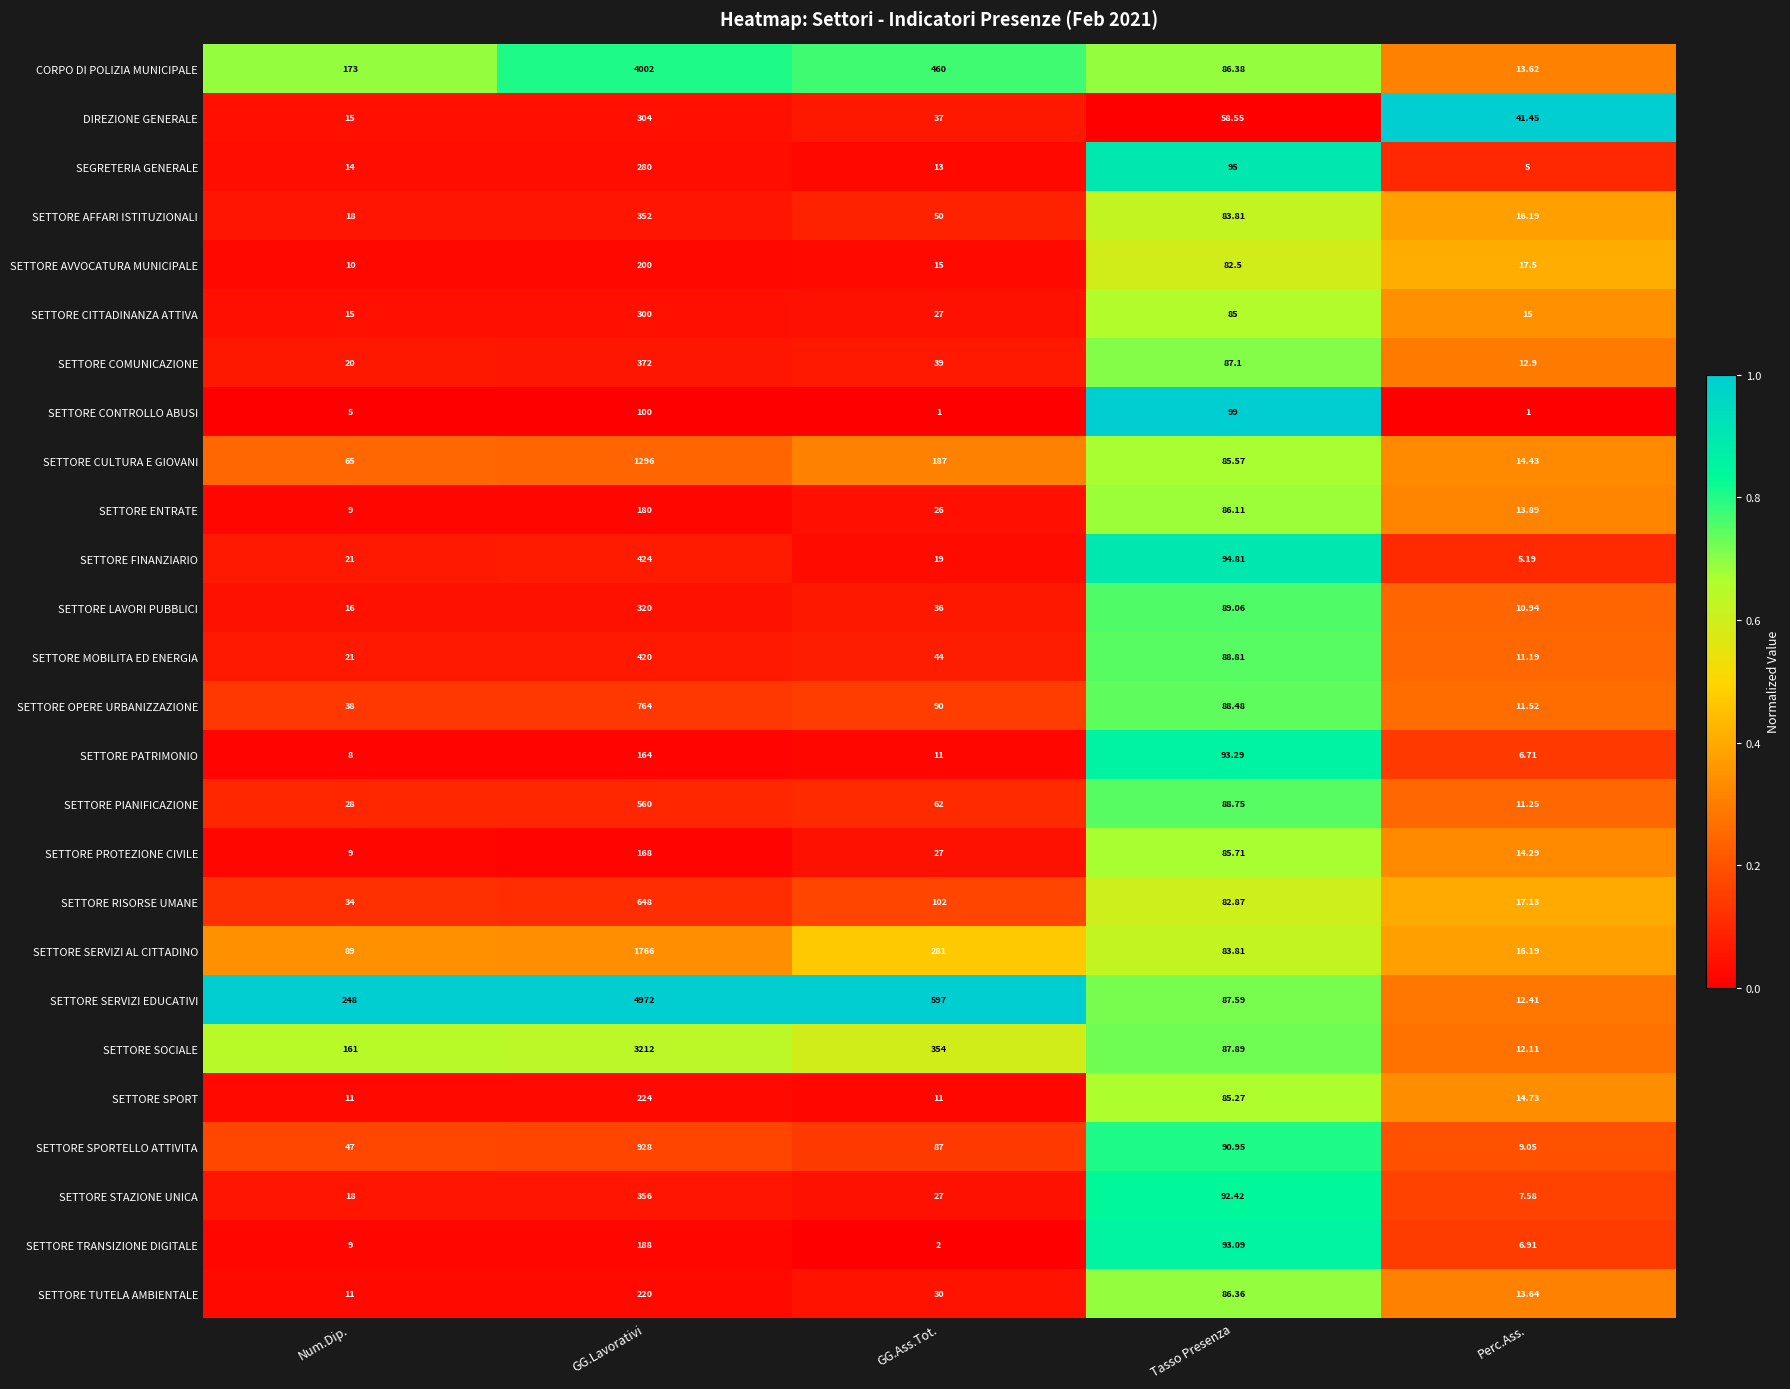

Is the value of SETTORE LAVORI PUBBLICI at Num.Dip. greater than the value of SETTORE TRANSIZIONE DIGITALE at GG.Lavorativi?

No